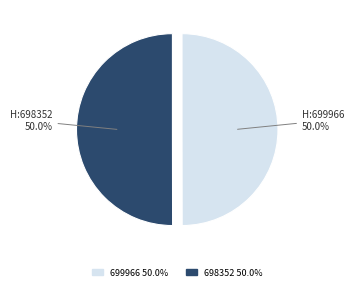

Is the sum of 699966 and 698352 greater than half?

Yes